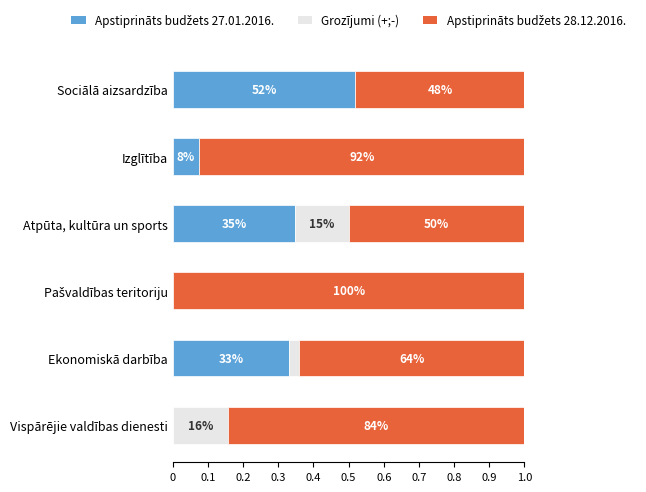

Count the number of categories in the chart.

6